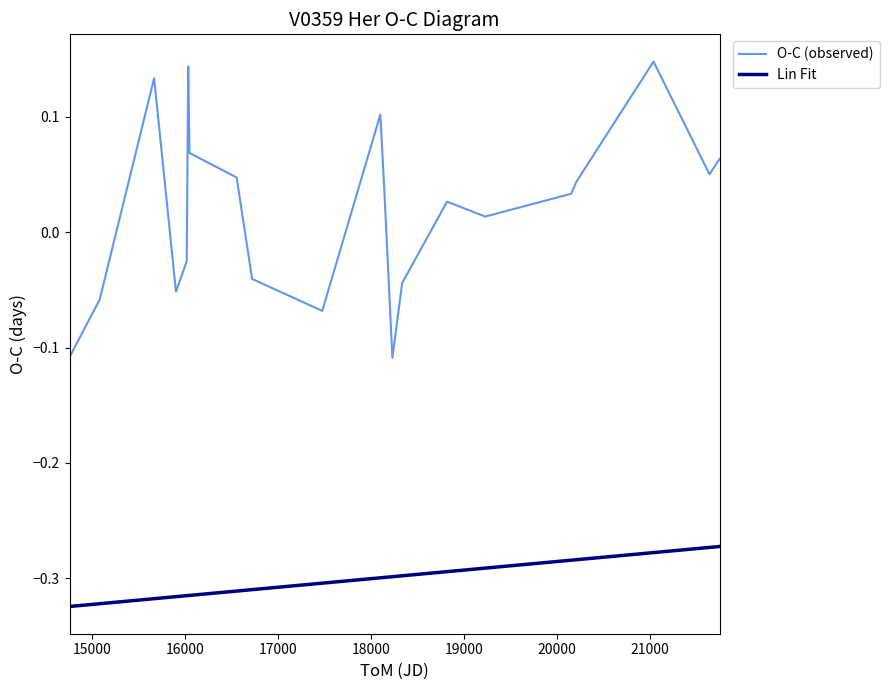

True or false: Lin Fit and O-C (observed) cross at least once.

False